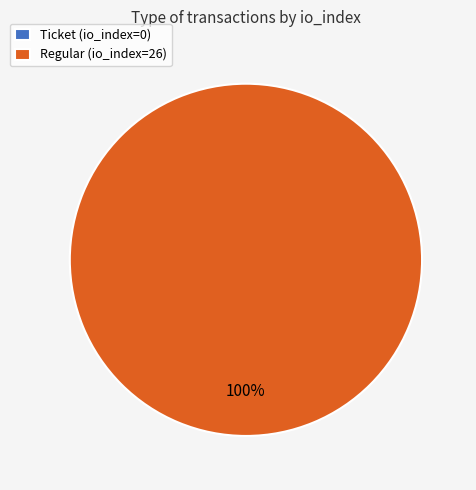

What is the change in value from Ticket (io_index=0) to Regular (io_index=26)?

+26